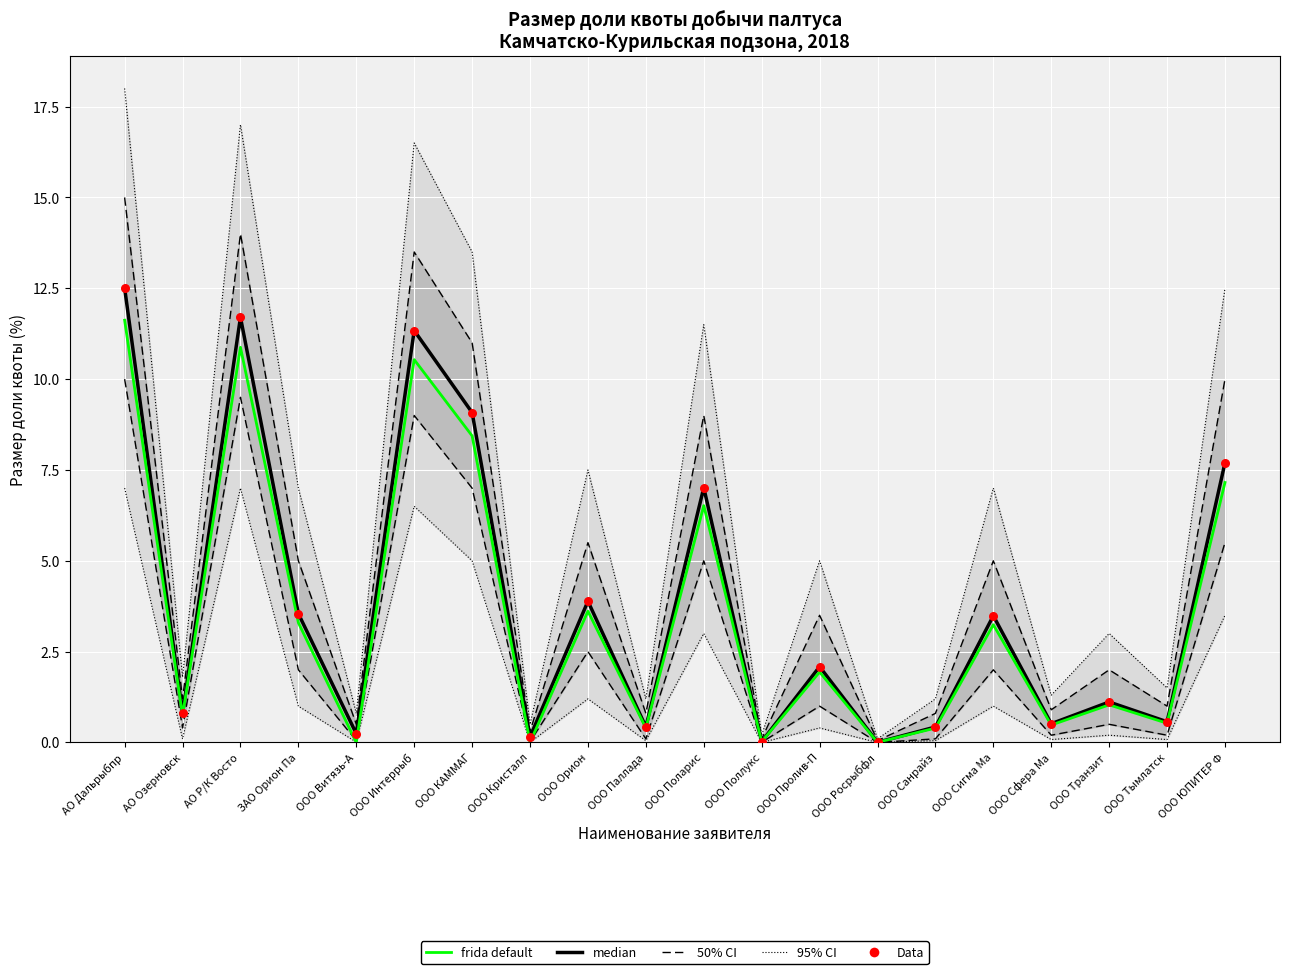

At how many categories does at least one series exceed 1?

11